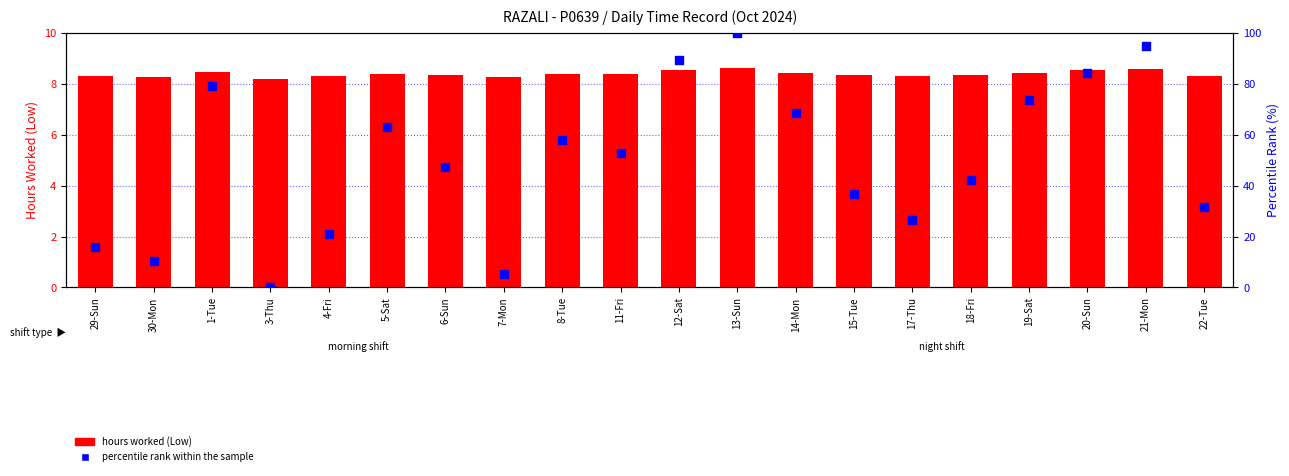

Which series contains the highest Y value?

percentile rank within the sample